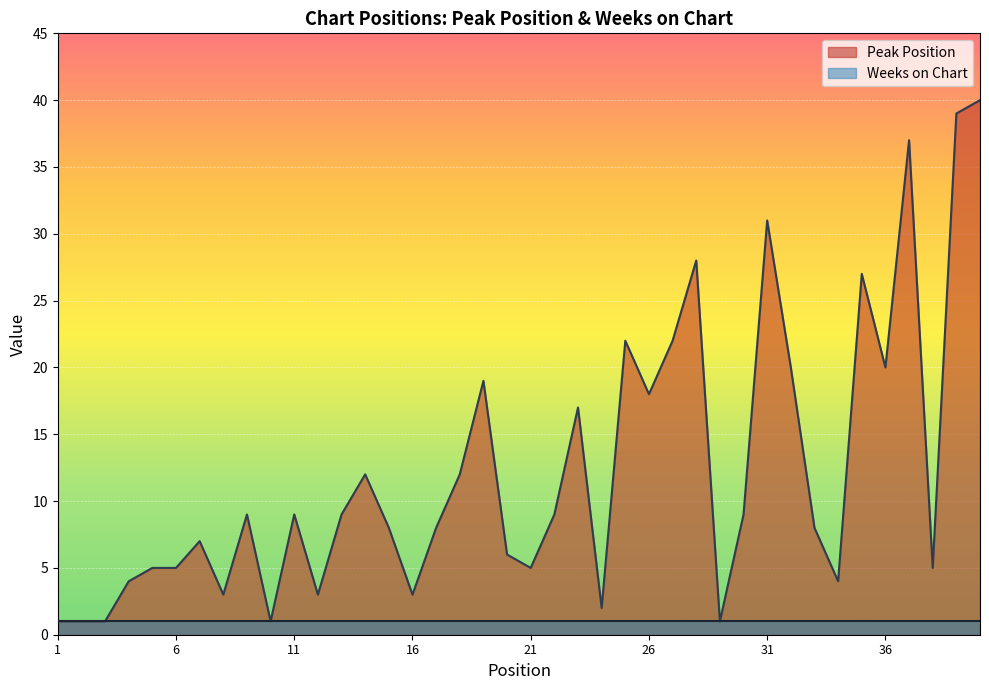

Rank the categories by value from highest to lowest.

40, 39, 37, 31, 28, 35, 25, 27, 32, 36, 19, 26, 23, 14, 18, 9, 11, 13, 22, 30, 15, 17, 33, 7, 20, 5, 6, 21, 38, 4, 34, 8, 12, 16, 24, 1, 2, 3, 10, 29